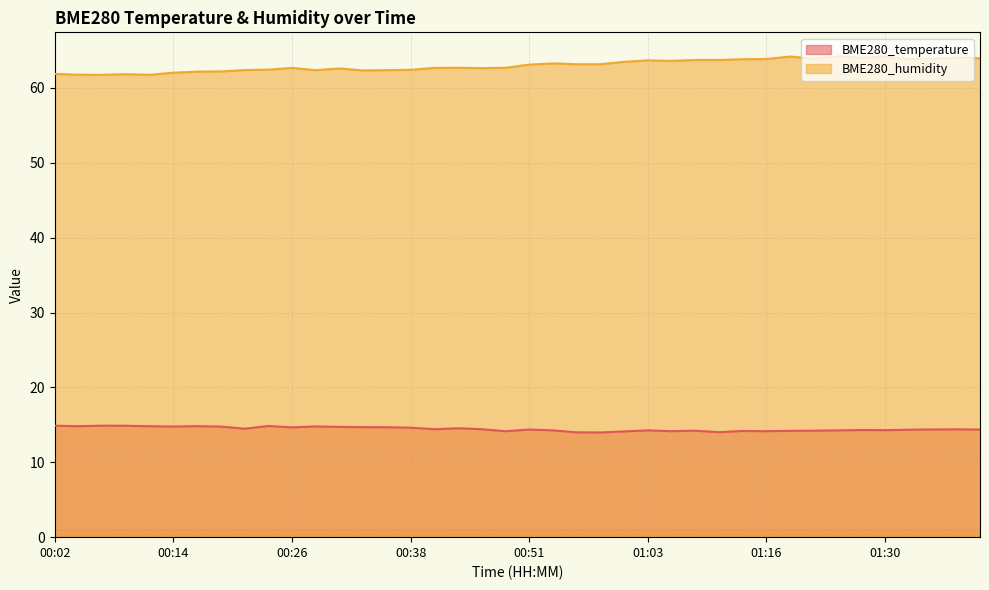

How many lines are shown in the chart?

2